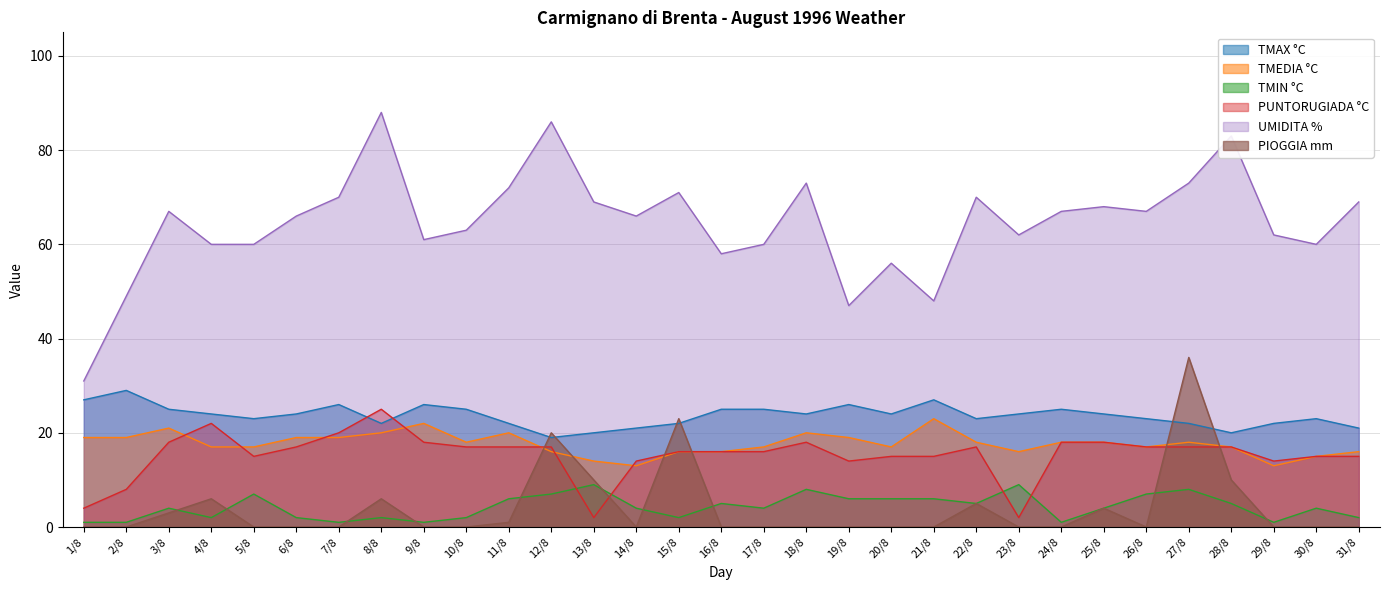

What is the sum of all PUNTORUGIADA °C values?

474